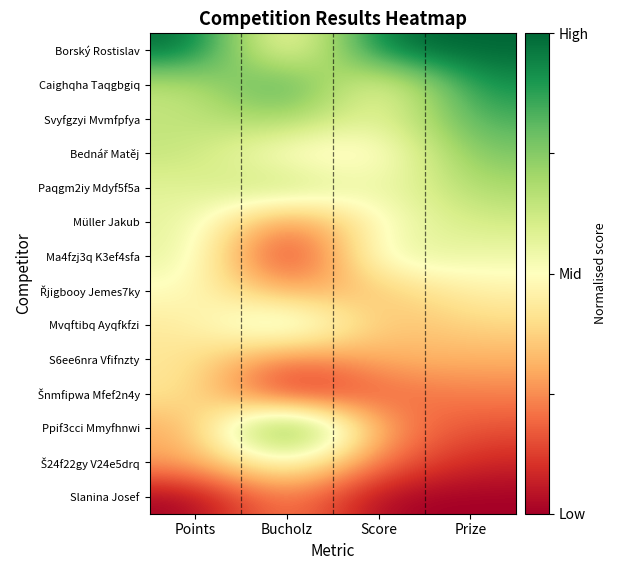

Rank the series by their maximum value, from highest to lowest.

Borský Rostislav, Ppif3cci Mmyfhnwi, Caighqha Taqgbgiq, Svyfgzyi Mvmfpfya, Bednář Matěj, Paqgm2iy Mdyf5f5a, Mvqftibq Ayqfkfzi, Müller Jakub, Ma4fzj3q K3ef4sfa, Š24f22gy V24e5drq, Řjigbooy Jemes7ky, S6ee6nra Vfifnzty, Šnmfipwa Mfef2n4y, Slanina Josef